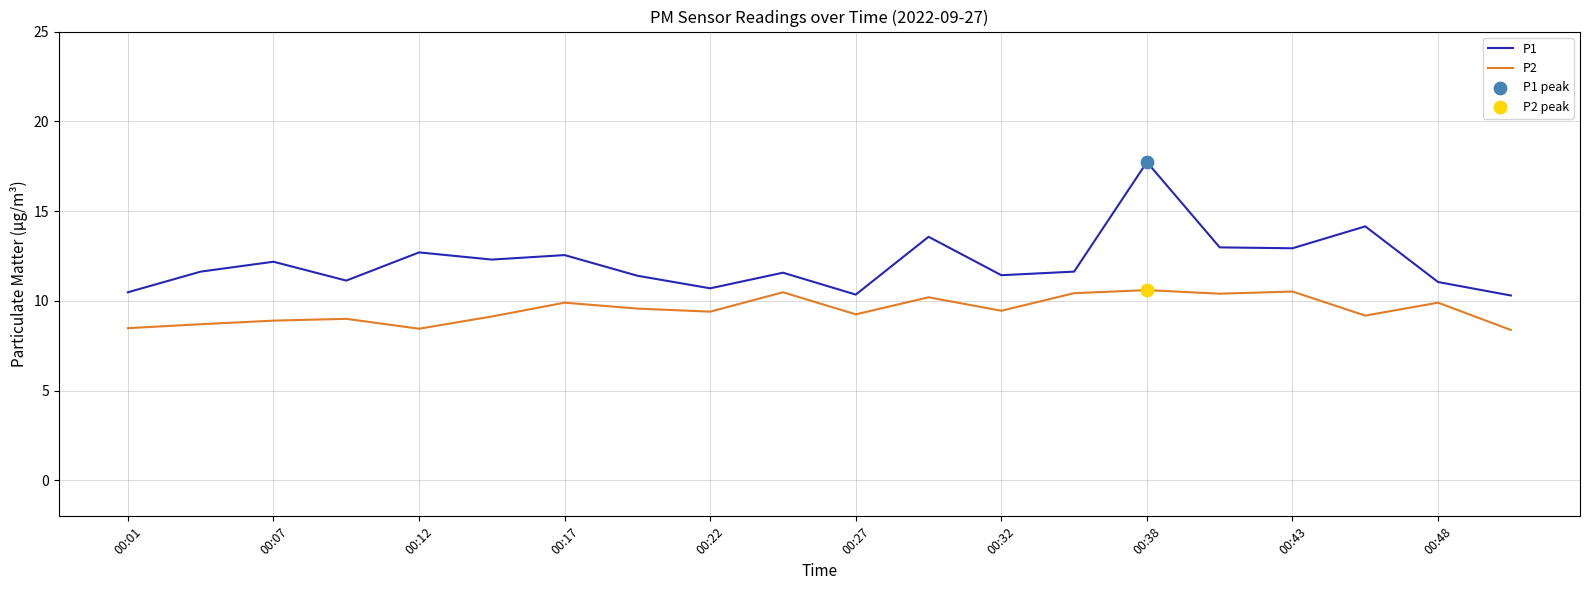

Which series has the largest total across all categories?

P1